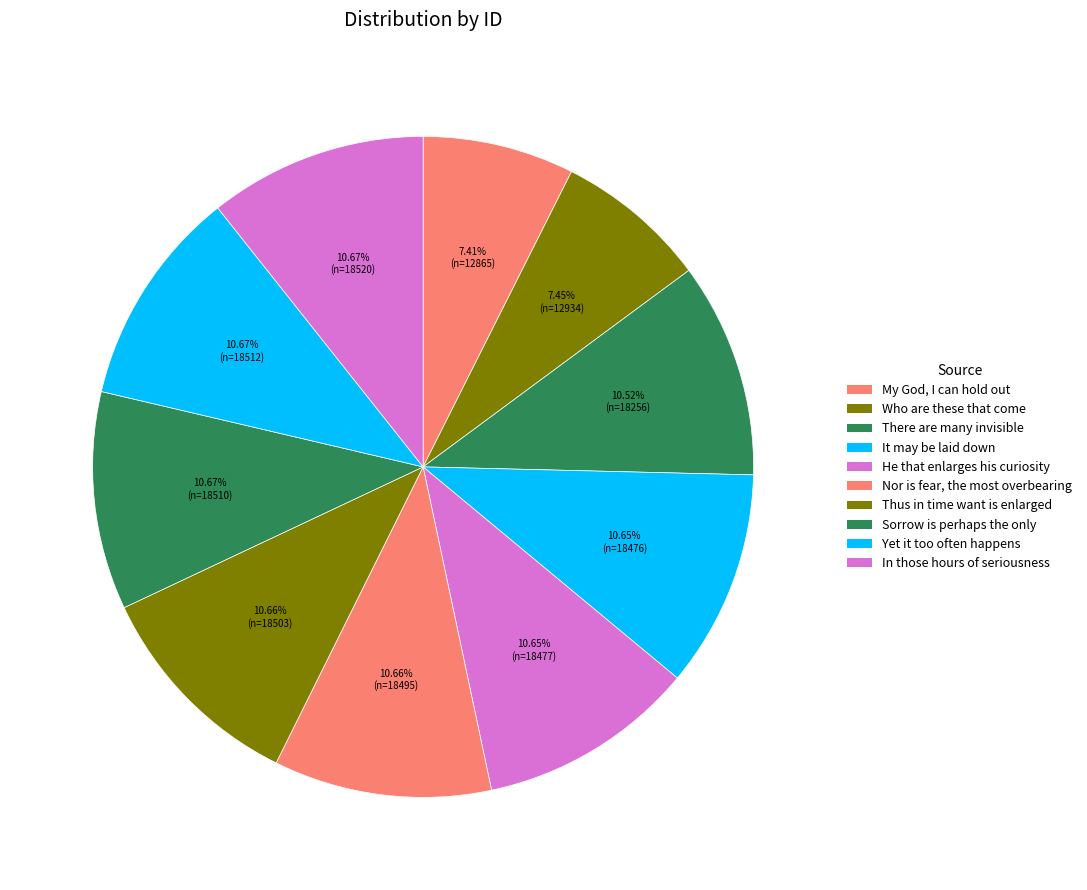

Count the number of slices in the pie.

10